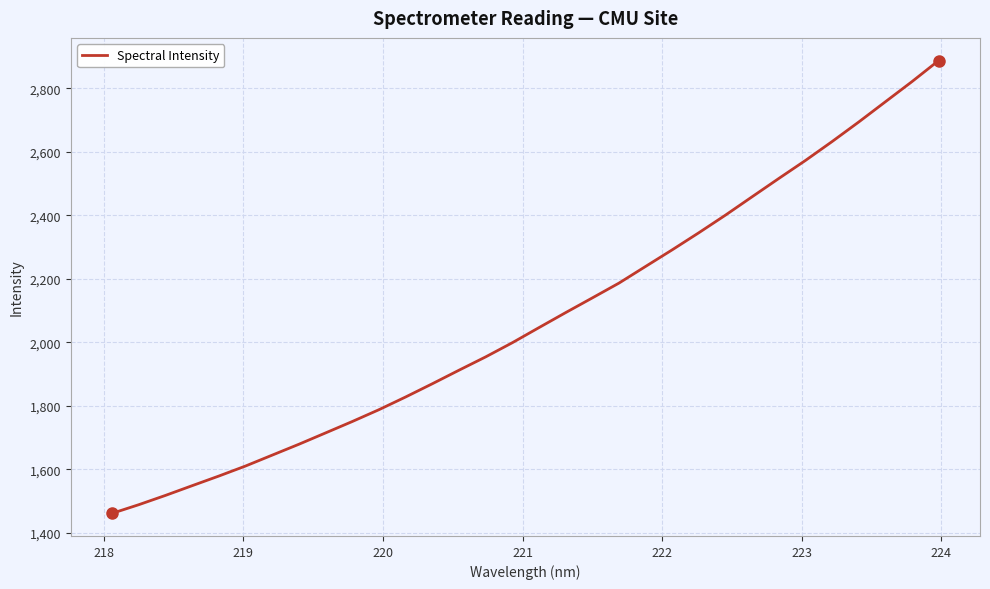

What is the difference between the maximum and minimum values?

1426.0